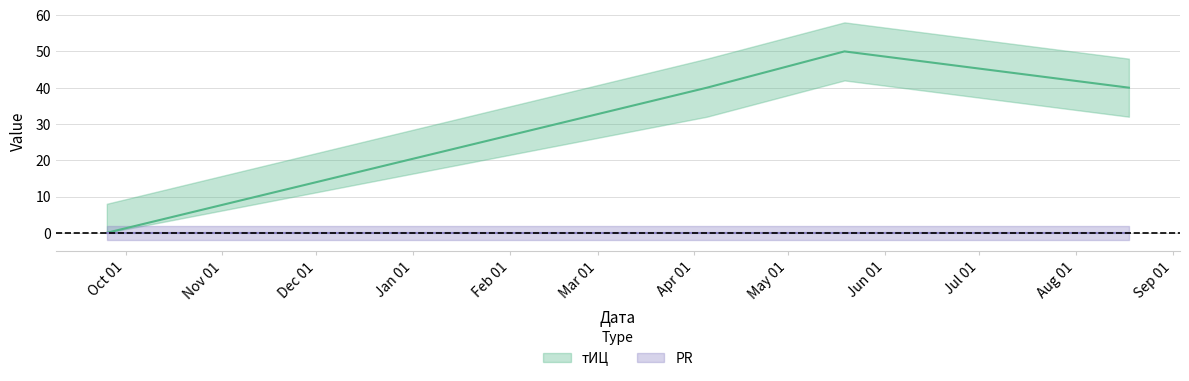

Reading left to right, transcribe all the data shown in this chart.

2016-09-25=0	2017-04-05=40	2017-05-19=50	2017-08-18=40